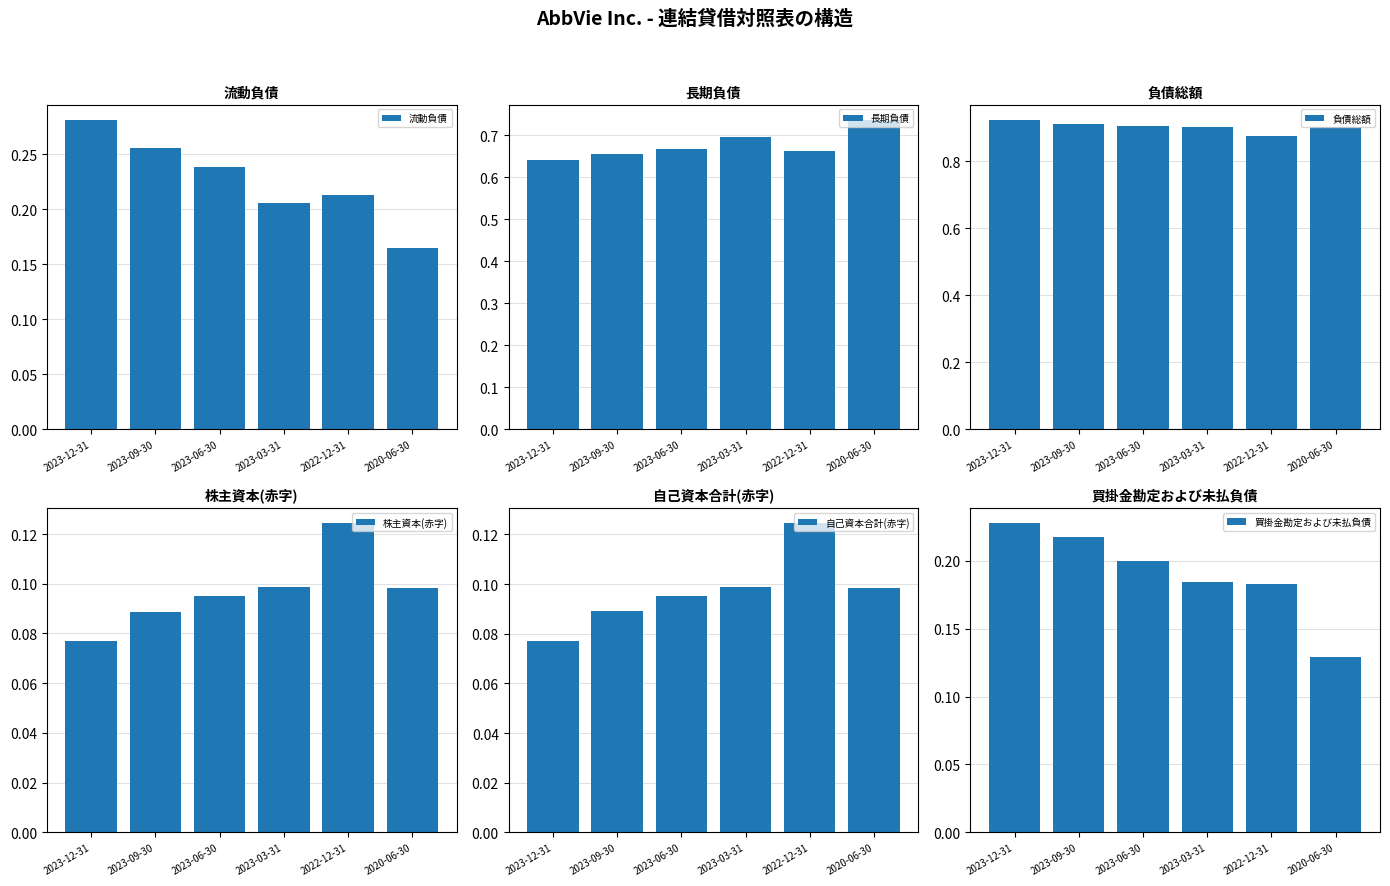

The value of 長期負債 at 2023-12-31 is 0.6. True or false?

True